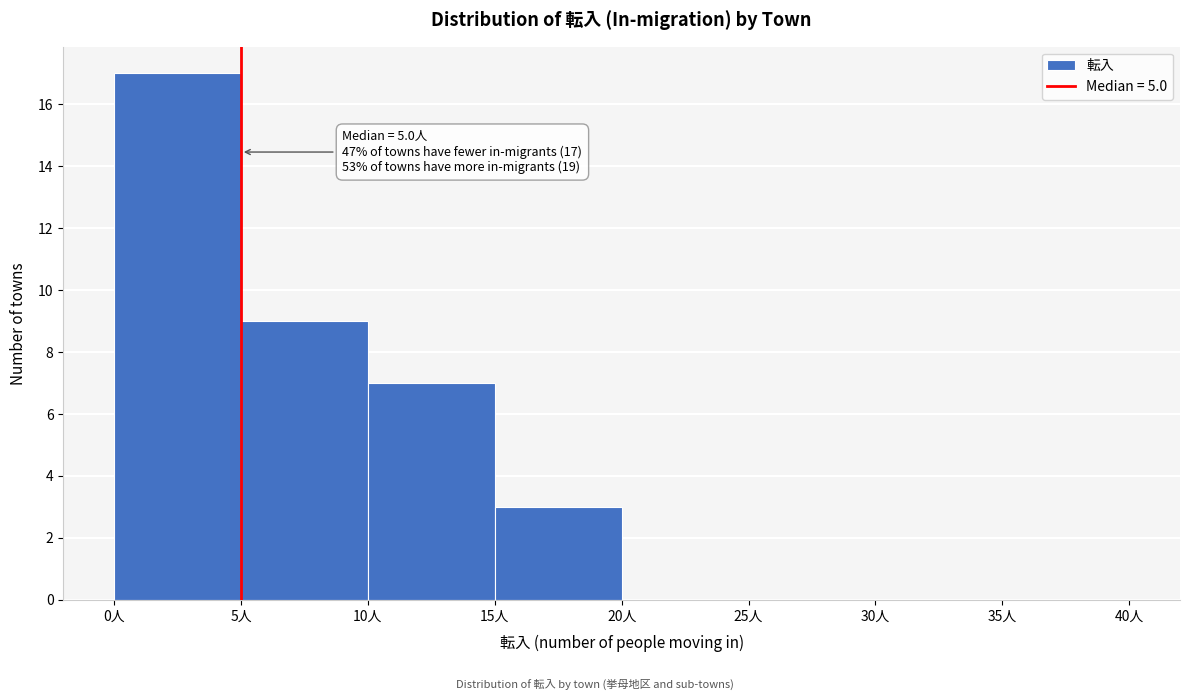

Which range on the x-axis has the tallest bar?

0 to 5